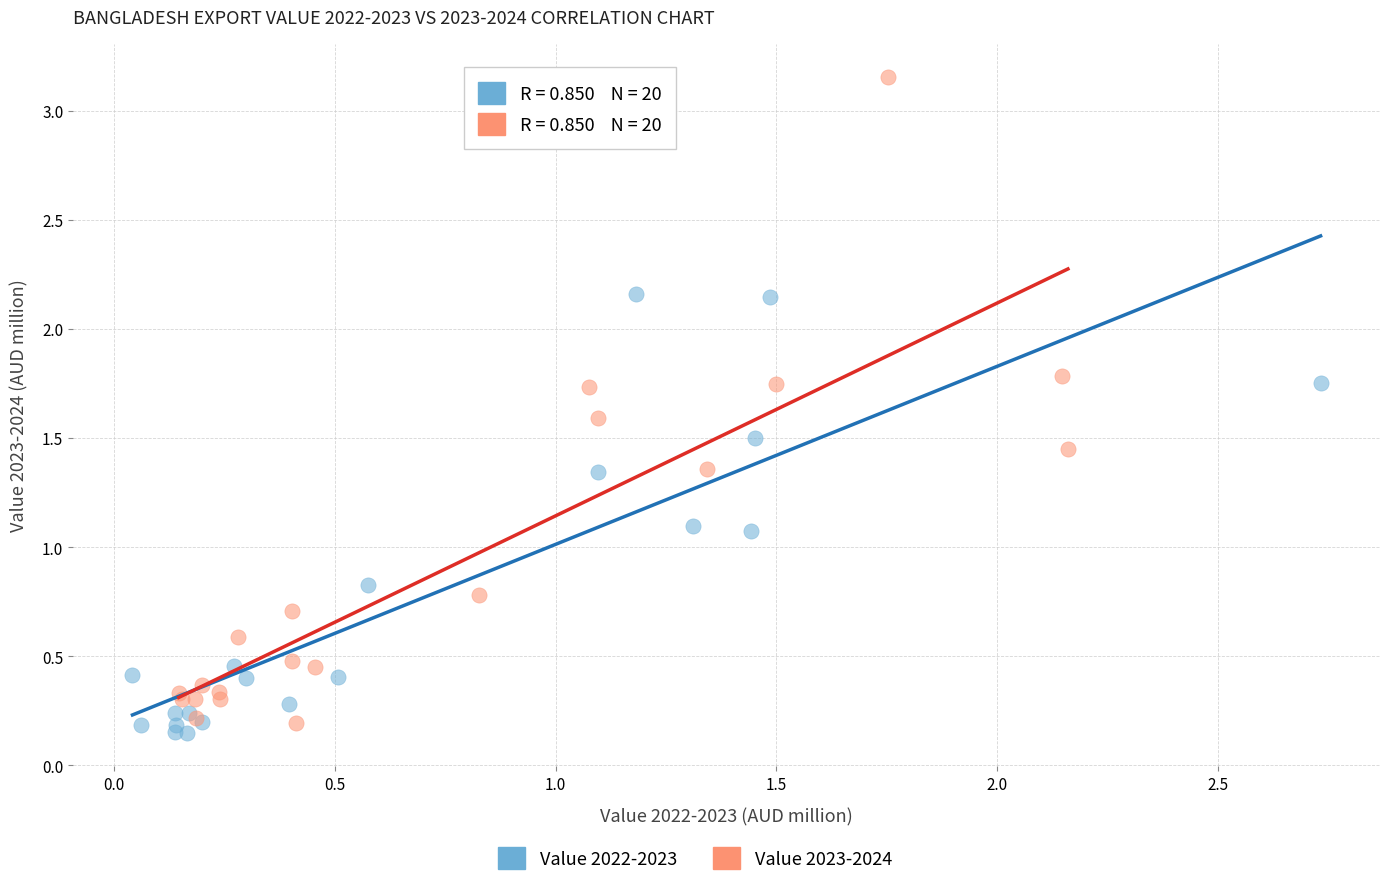

Which series has the largest Y range (max minus min)?

Value 2023-2024